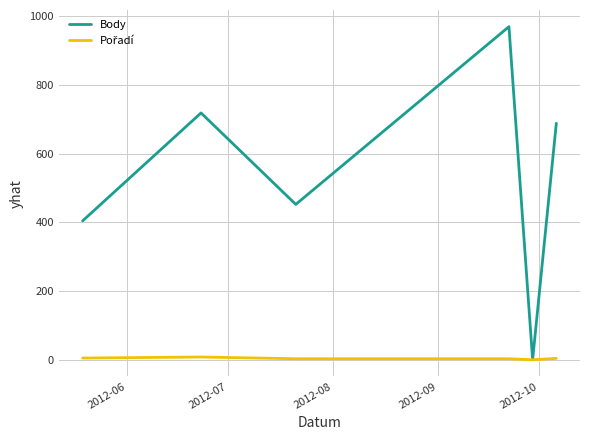

How many categories are shown in the chart?

6